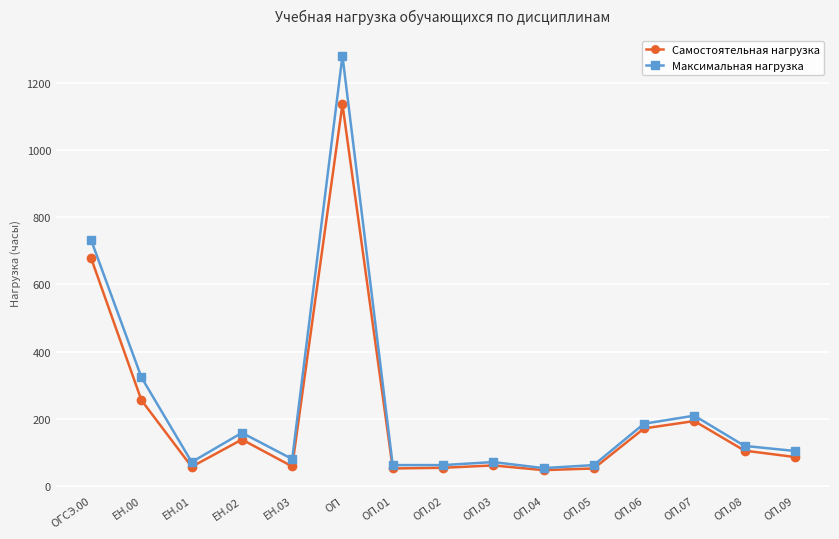

Does the chart display data point markers on the line(s)?

Yes